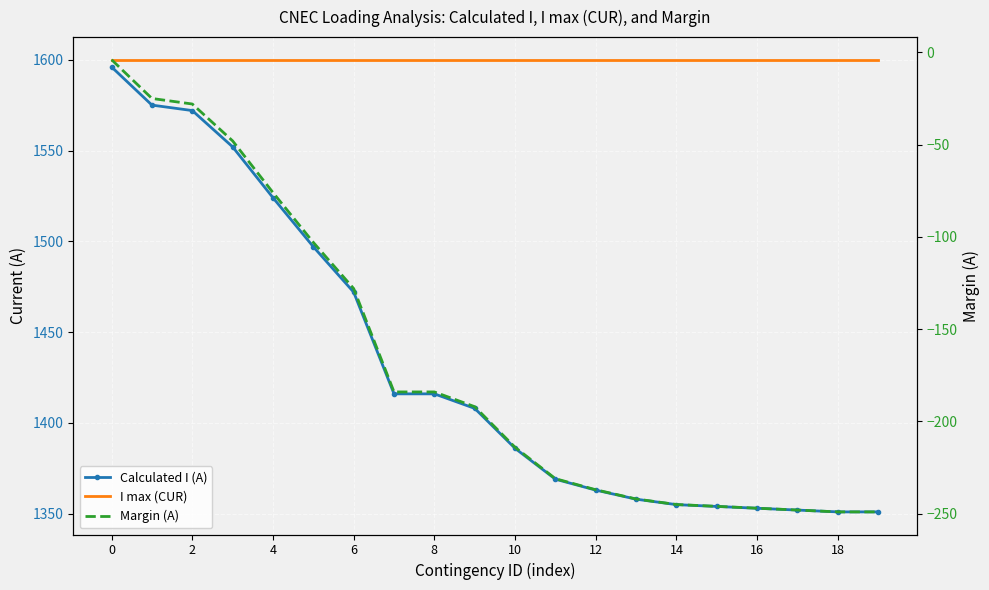

What is the average value of the I max (CUR) series?

1600